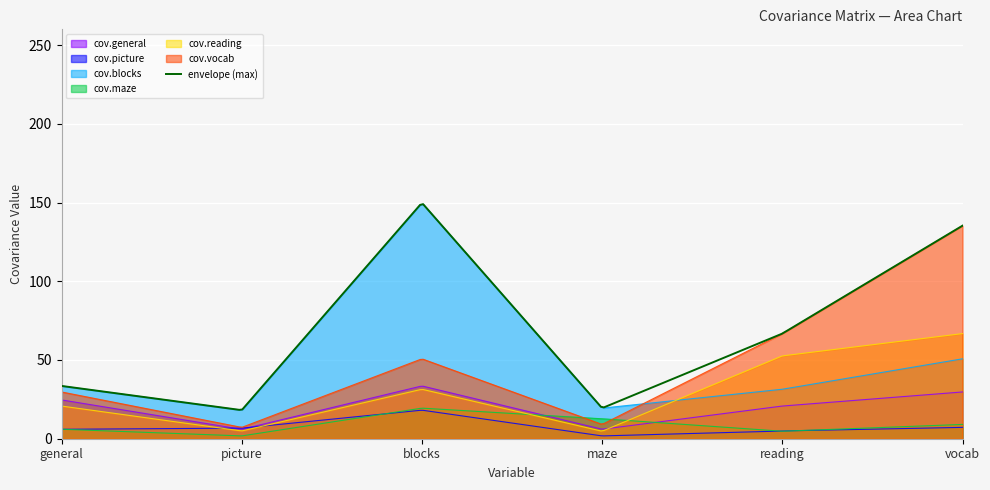

Does the chart display data point markers on the line(s)?

No